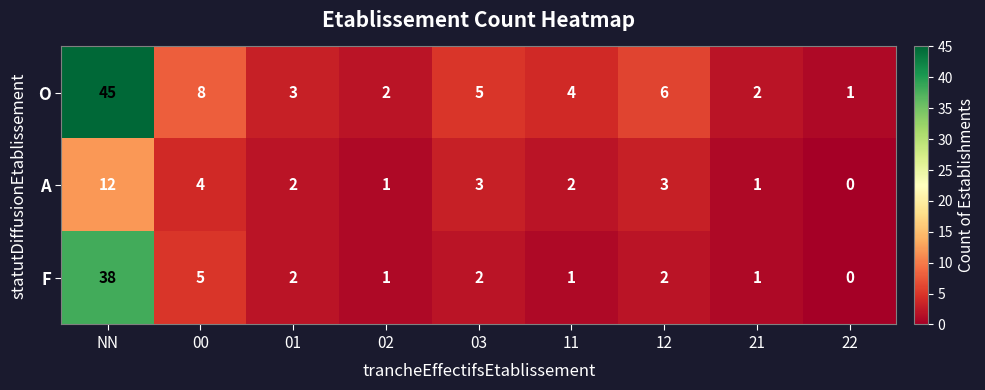

Rank the series by their average value, from lowest to highest.

A, F, O